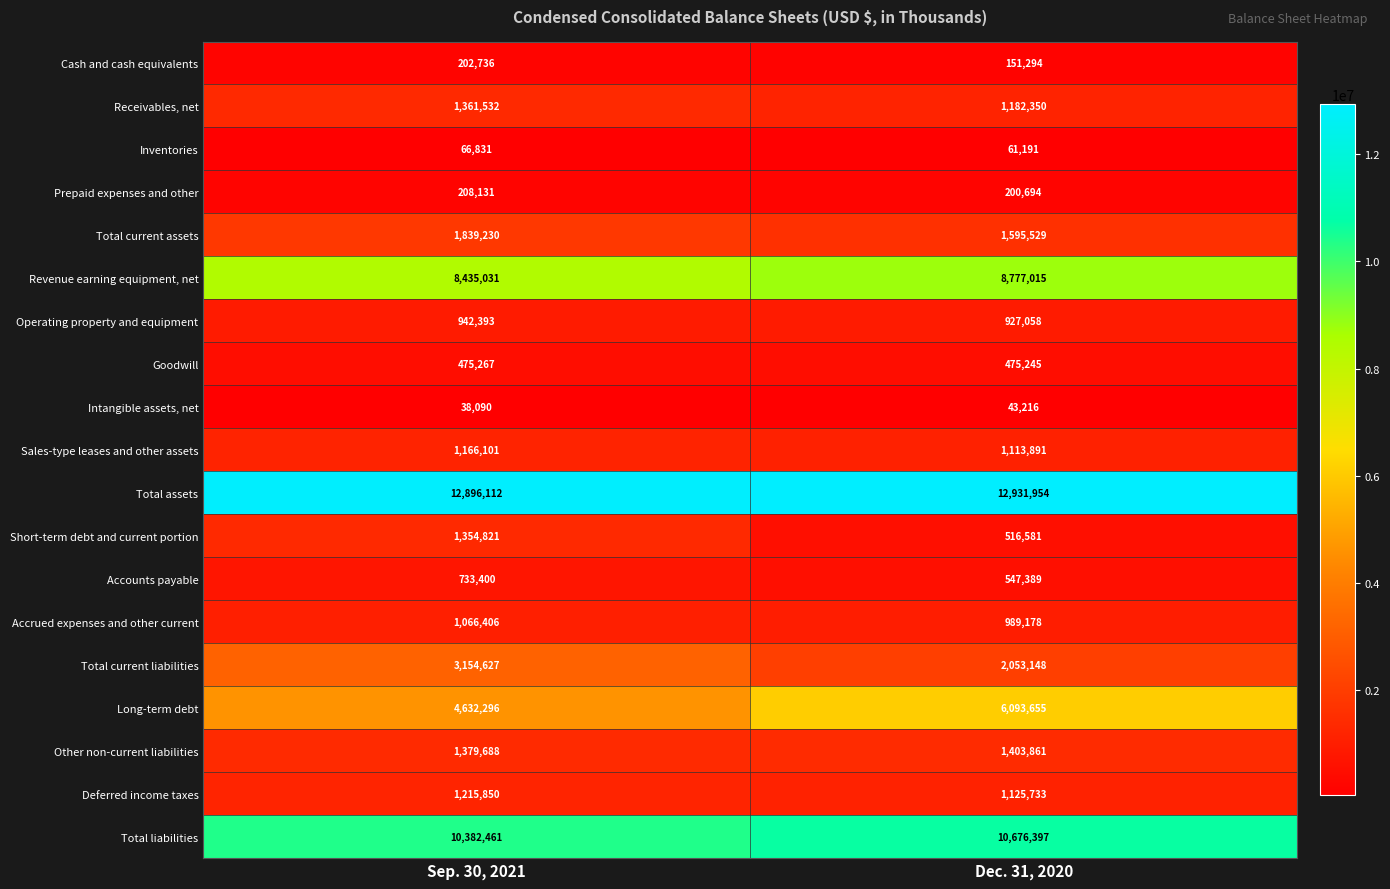

At which label is Total current assets closest to 1717379?

Dec. 31, 2020